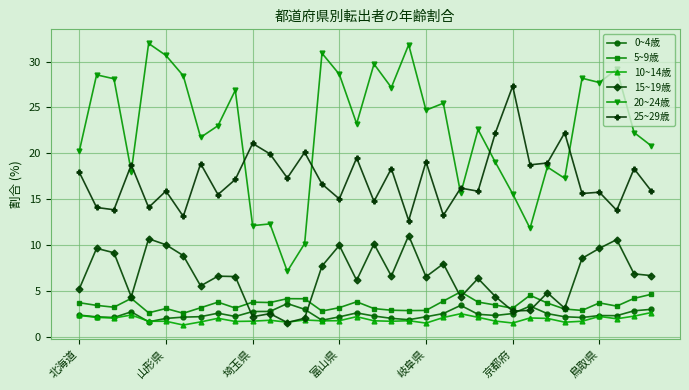

Which series has the largest total across all categories?

20~24歳